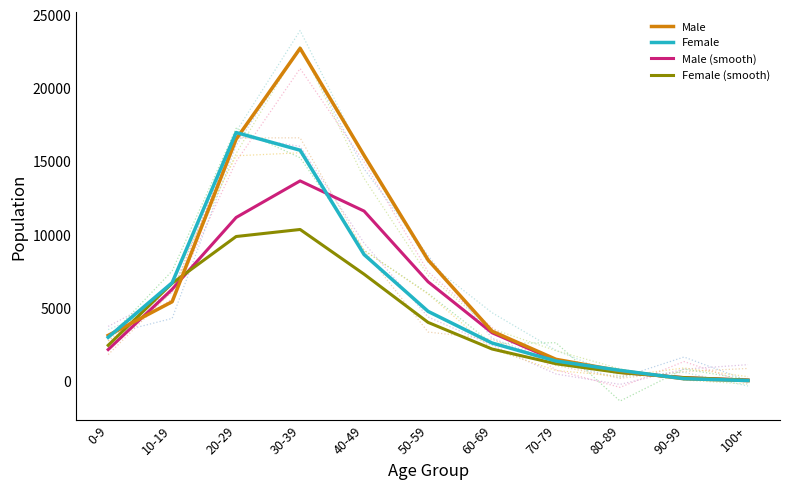

Reading left to right, extract all data points from this chart.

Male: 3086.0	5388.0	16492.0	22697.0	15384.0	8241.0	3374.0	1451.0	668.0	129.0	2.0
Female: 2958.0	6686.0	16947.0	15739.0	8609.0	4728.0	2566.0	1336.0	698.0	130.0	4.0
Male (smooth): 2118.5	6241.5	11144.2	13643.2	11580.5	6749.8	3266.5	1373.2	562.0	199.8	32.8
Female (smooth): 2411.0	6647.8	9843.0	10323.7	7269.0	3975.7	2157.5	1150.0	541.0	208.0	33.5